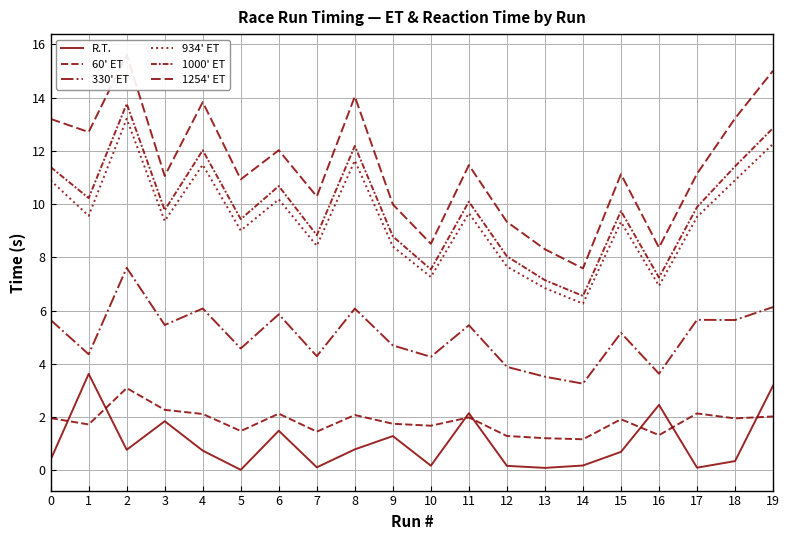

True or false: R.T. and 1000' ET cross at least once.

False